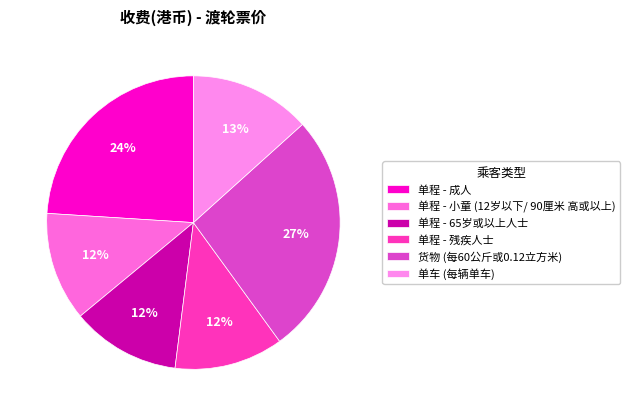

To the nearest percent, what percentage of the pie is 货物 (每60公斤或0.12立方米)?

27%